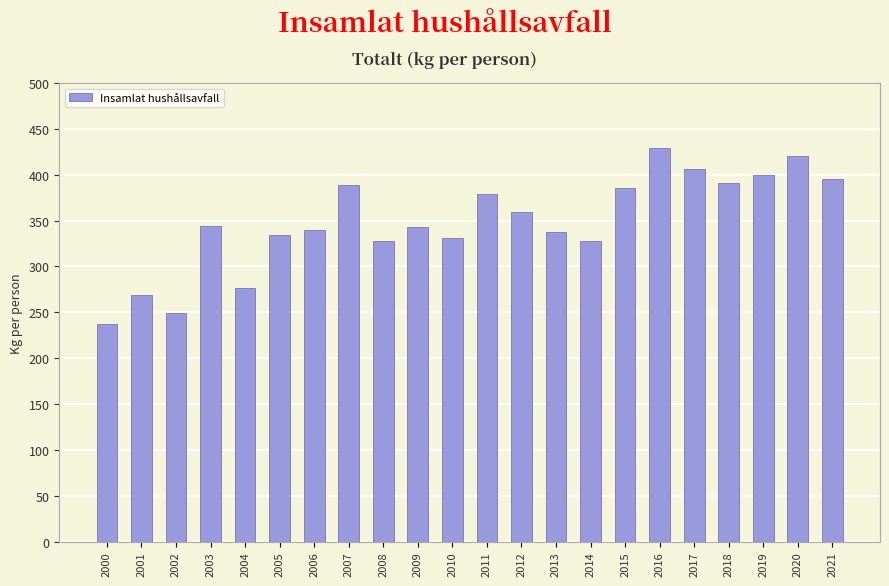

Which category has the lowest value across all series?

2000